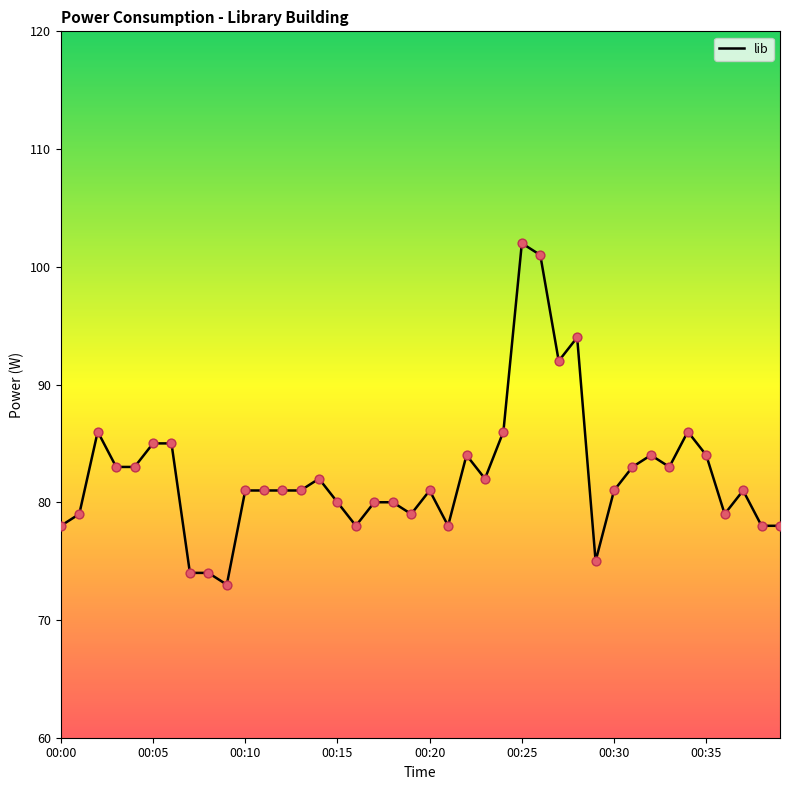

What is the minimum value shown in the chart?

73